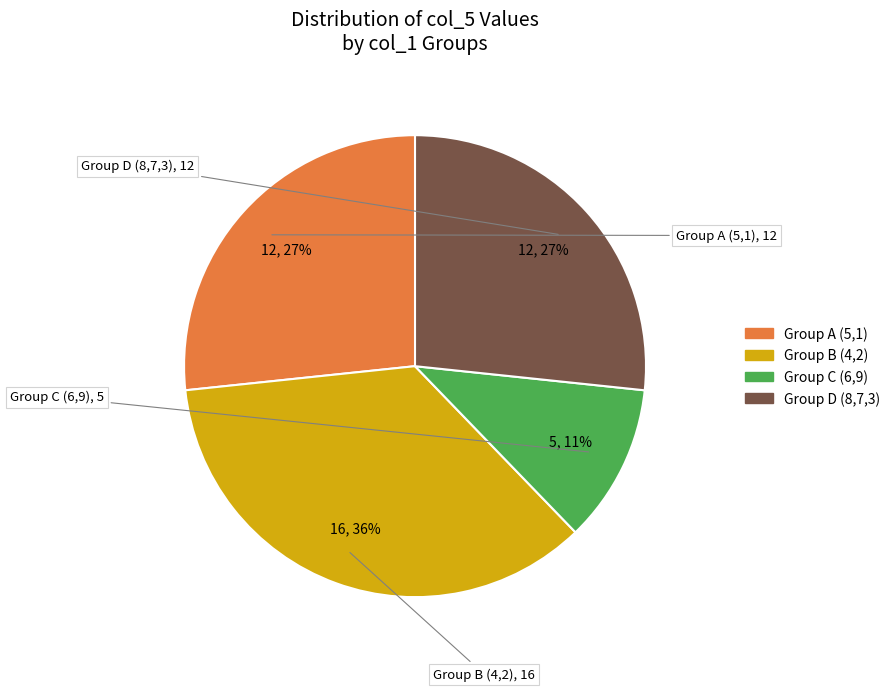

Is there any slice that represents more than half of the pie?

No